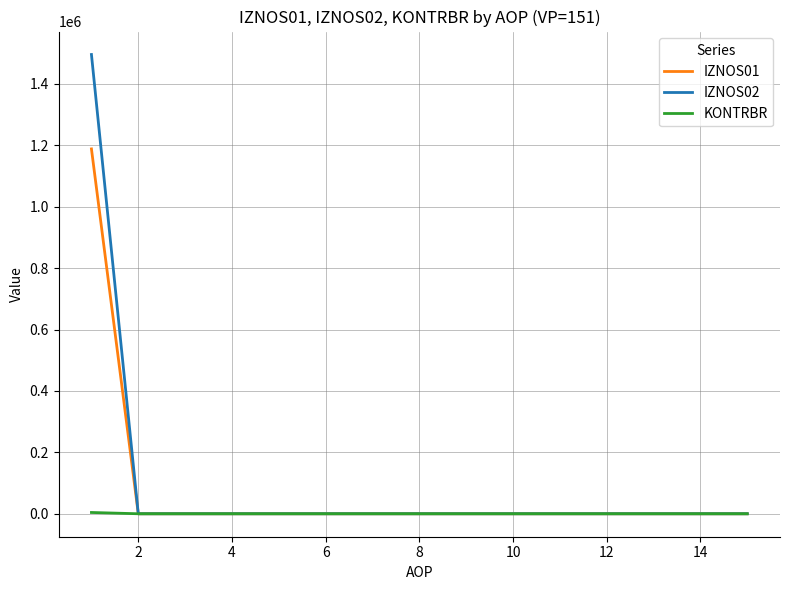

List the series in order of their peak value, lowest first.

KONTRBR, IZNOS01, IZNOS02